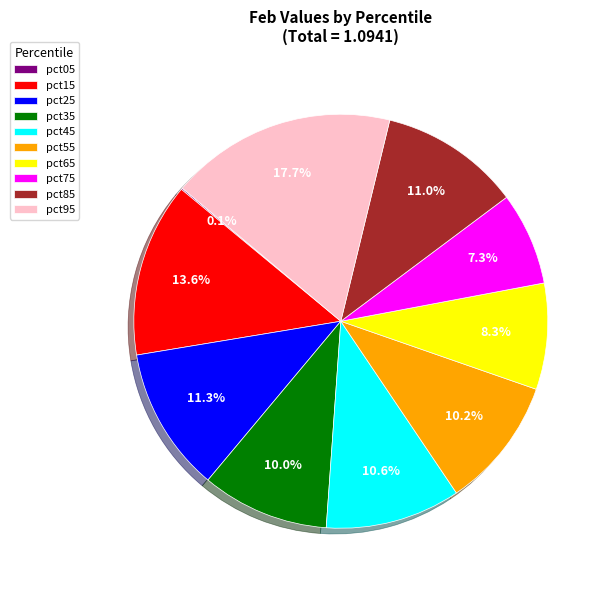

Which slice is the largest?

pct95